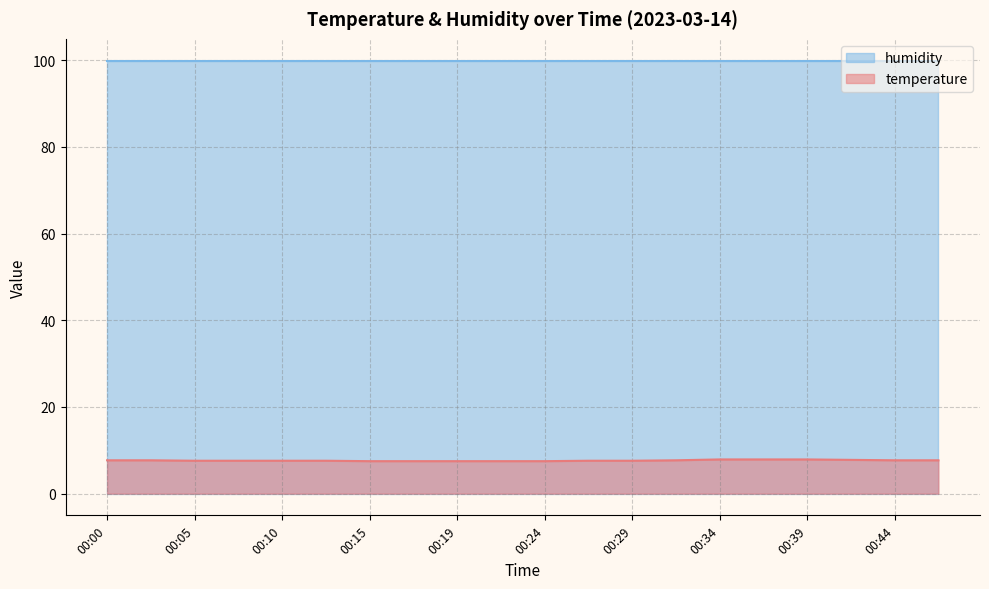

Between 00:39 and 00:34, which is larger?

00:39